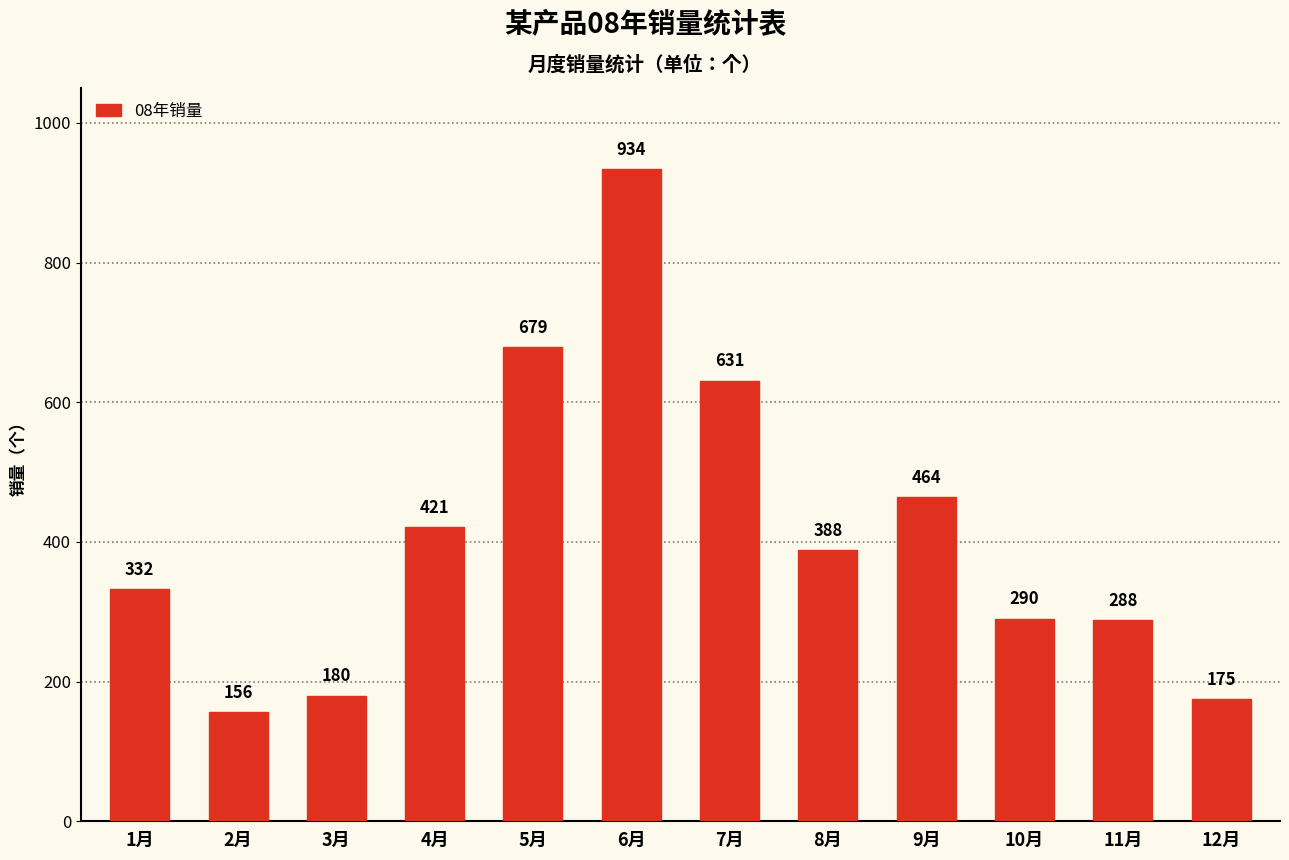

Reading left to right, what are all the values shown in this chart?

1月=332	2月=156	3月=180	4月=421	5月=679	6月=934	7月=631	8月=388	9月=464	10月=290	11月=288	12月=175